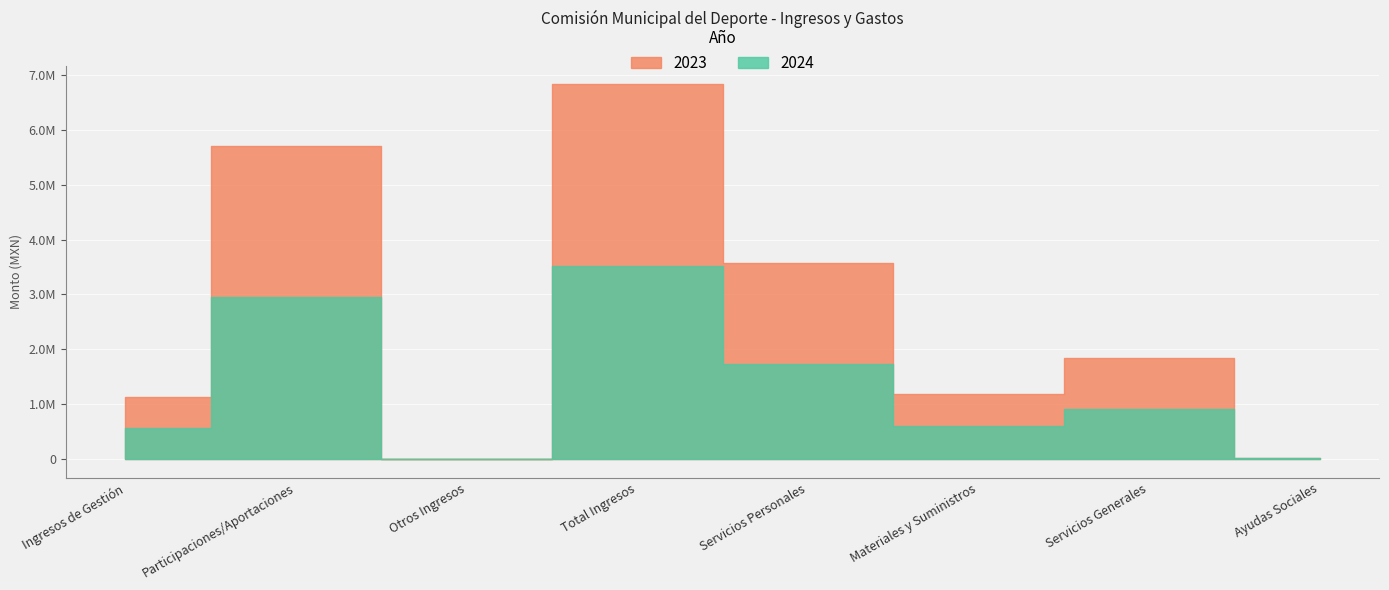

Where does the 2023 series first go above 1848135?

Participaciones/Aportaciones